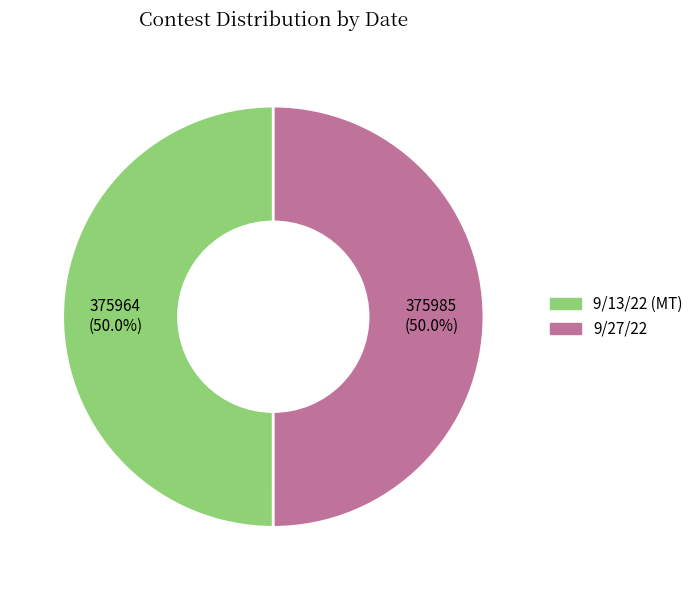

What percentage is NOT represented by 9/27/22?

50.0%